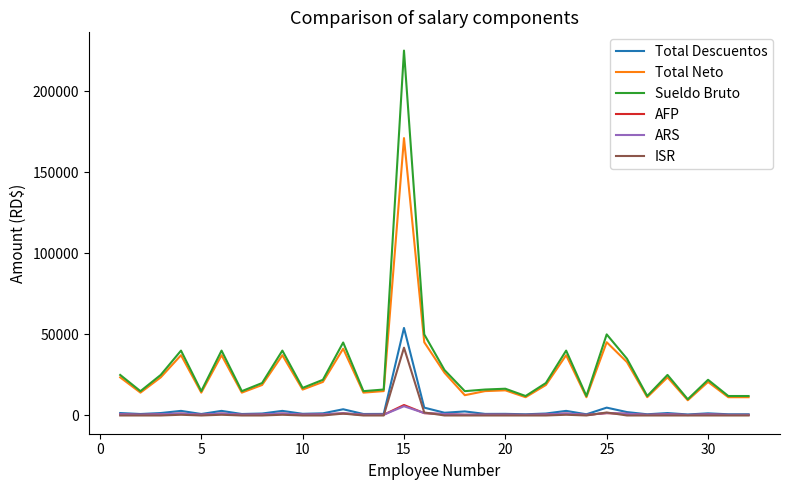

Which series has the widest spread of values?

Sueldo Bruto